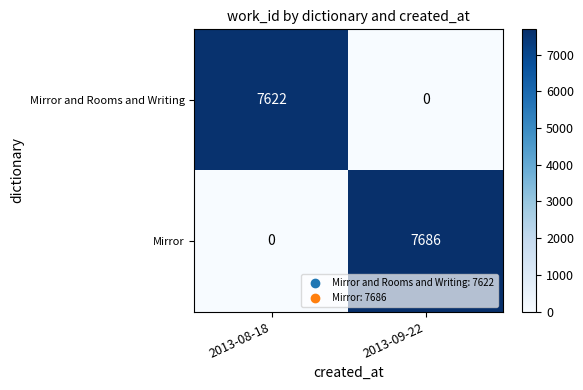

The Mirror and Rooms and Writing series shows -5330 at 2013-09-22. True or false?

False